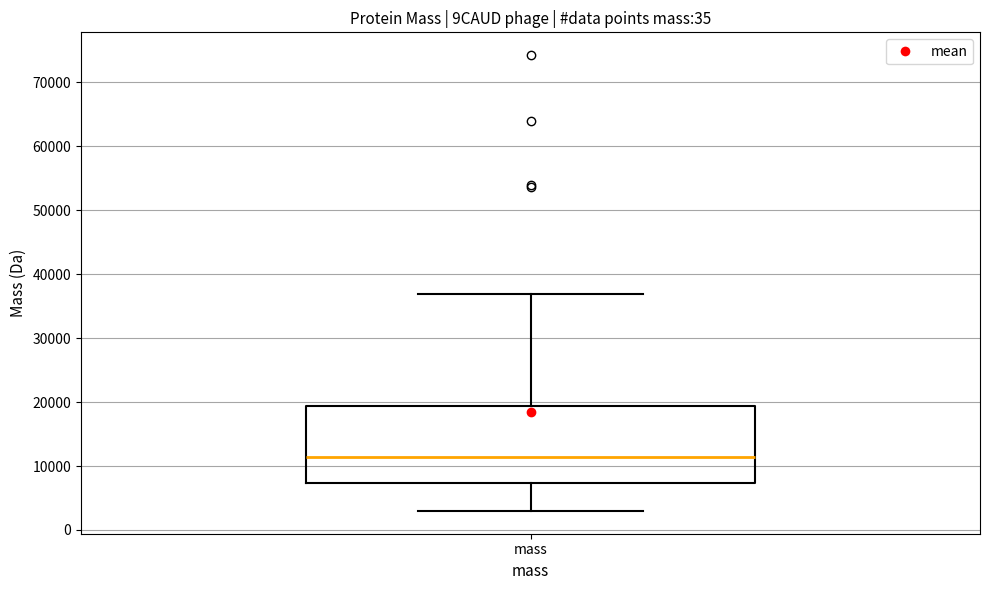

Where is the lower edge of the box for mass on the y-axis? The values are not printed on the chart, so give them approximately, as read against the axis.

7000